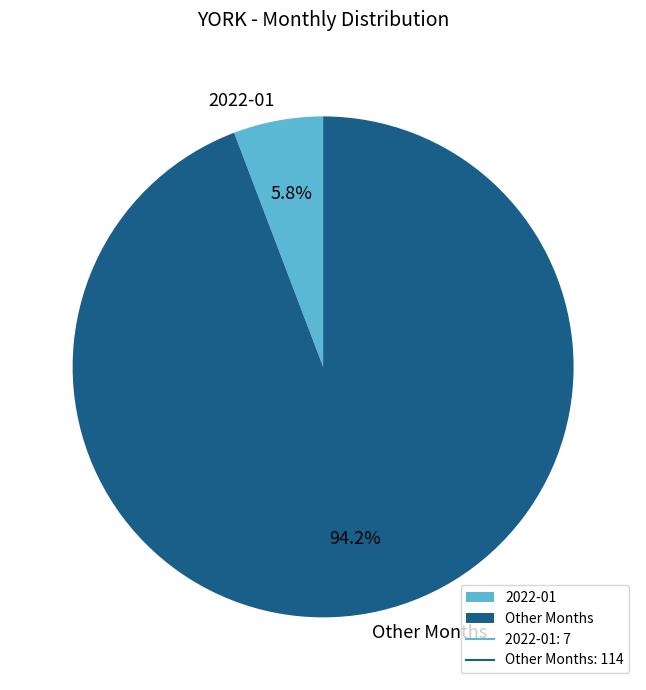

Rank the categories by value from highest to lowest.

Other Months, 2022-01